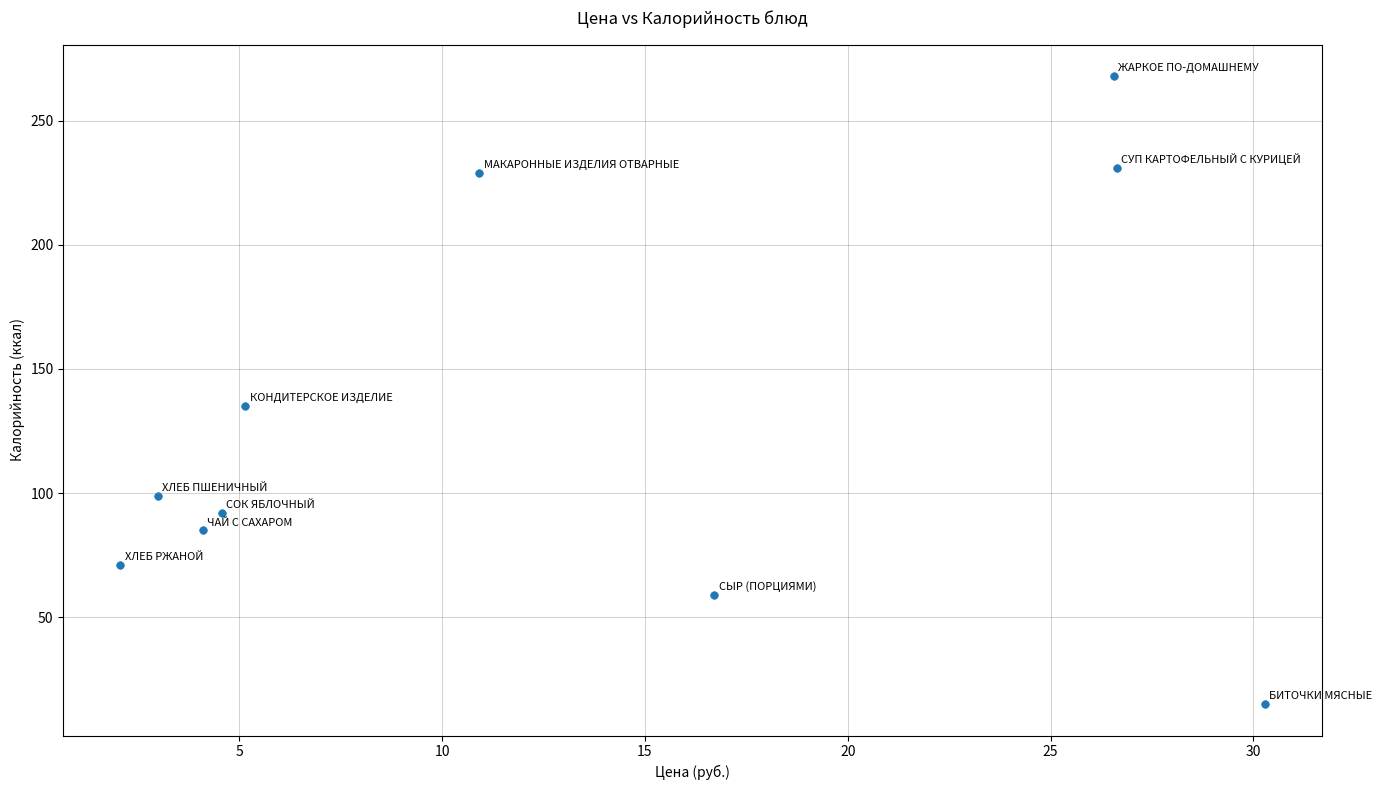

What Y value in the scatter plot is closest to 141?

135